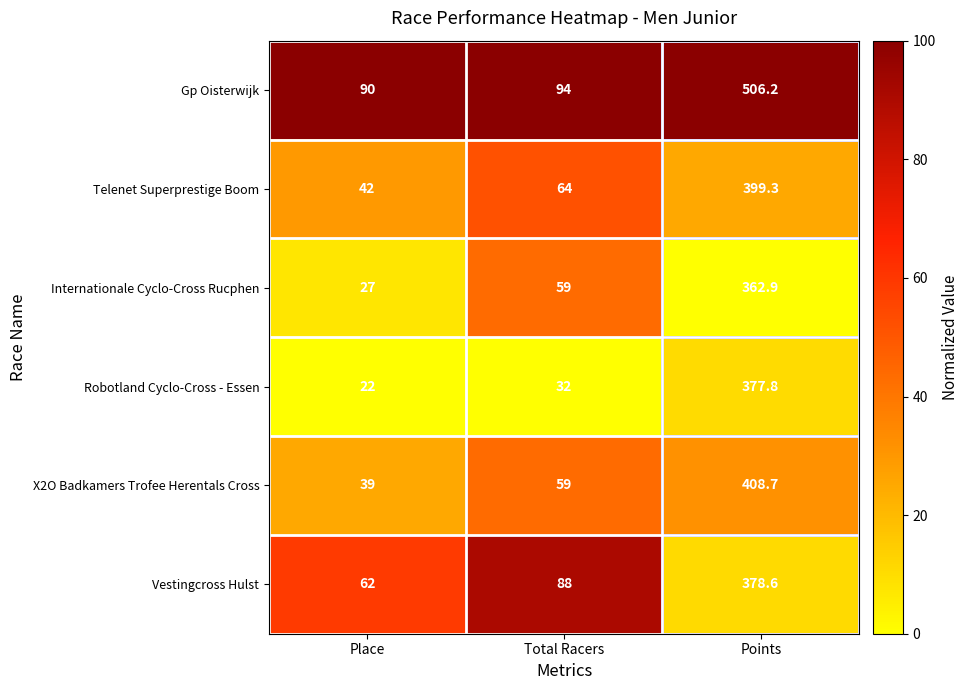

The Telenet Superprestige Boom series shows 64.0 at Total Racers. True or false?

True